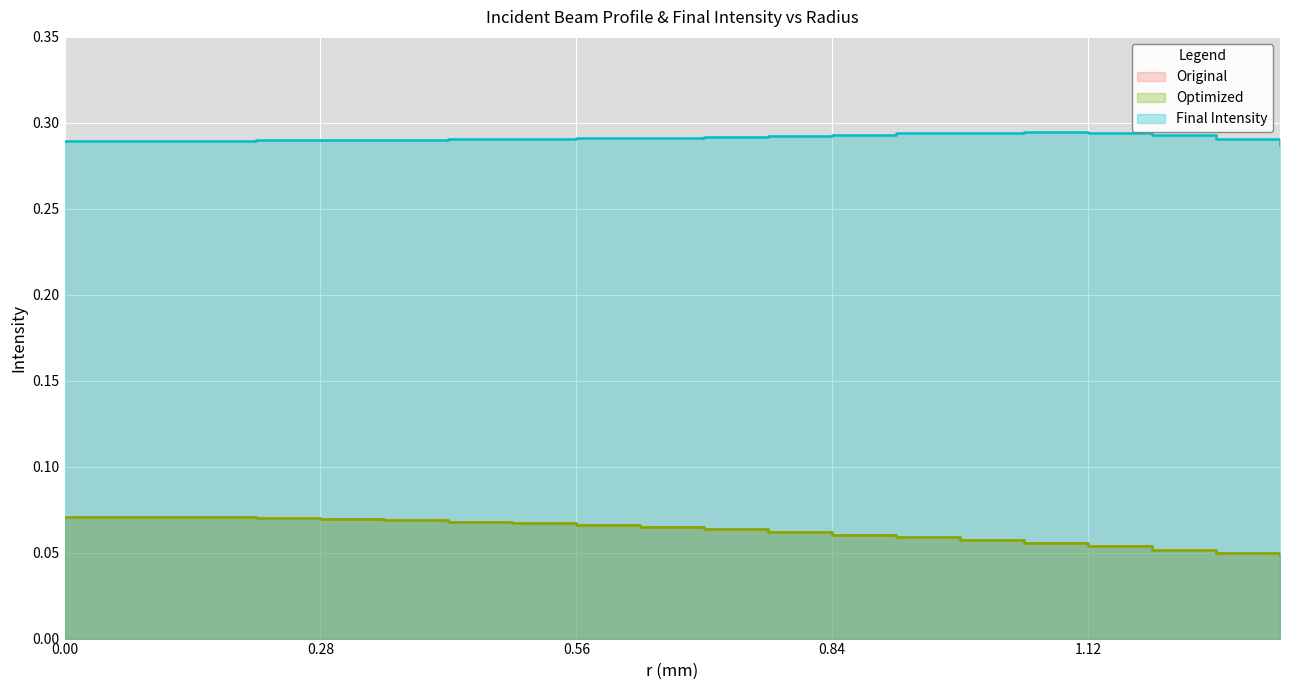

True or false: Final Intensity and Optimized cross at least once.

False